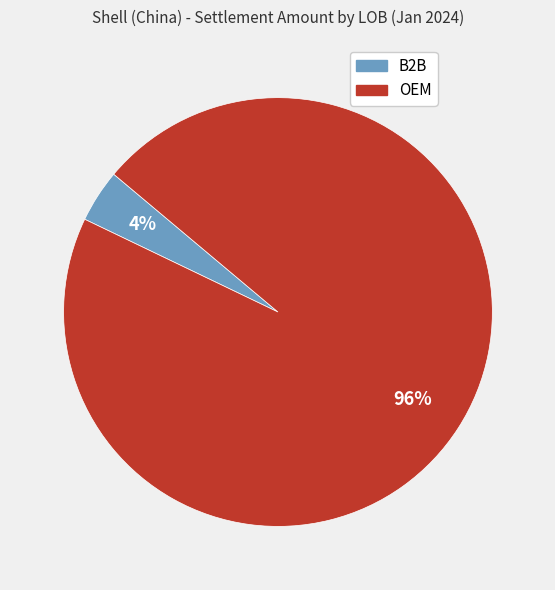

To the nearest percent, what is the difference between the B2B and OEM slice percentages?

92%